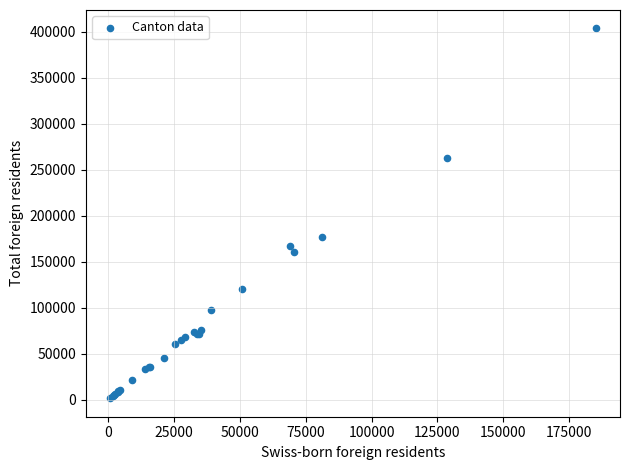

What Y value in the scatter plot is closest to 202649?

176756